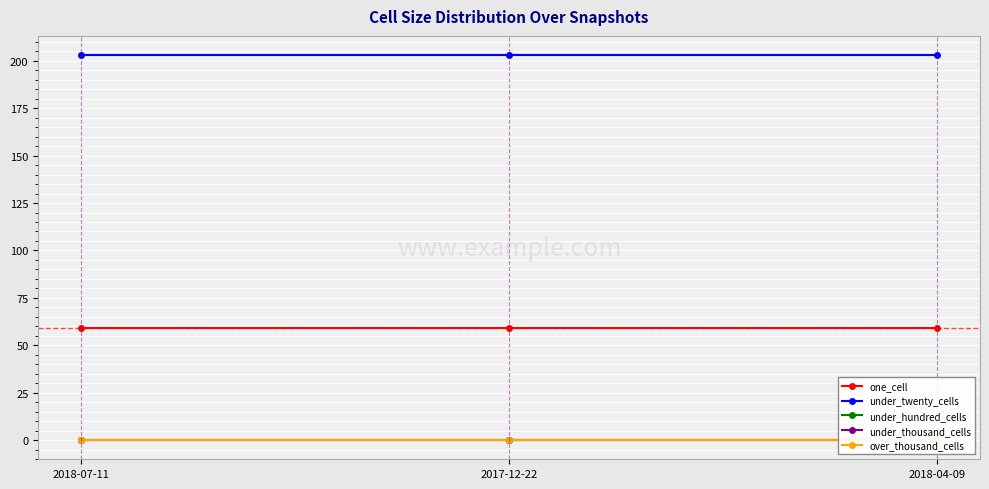

At which label is over_thousand_cells closest to 0?

2018-07-11